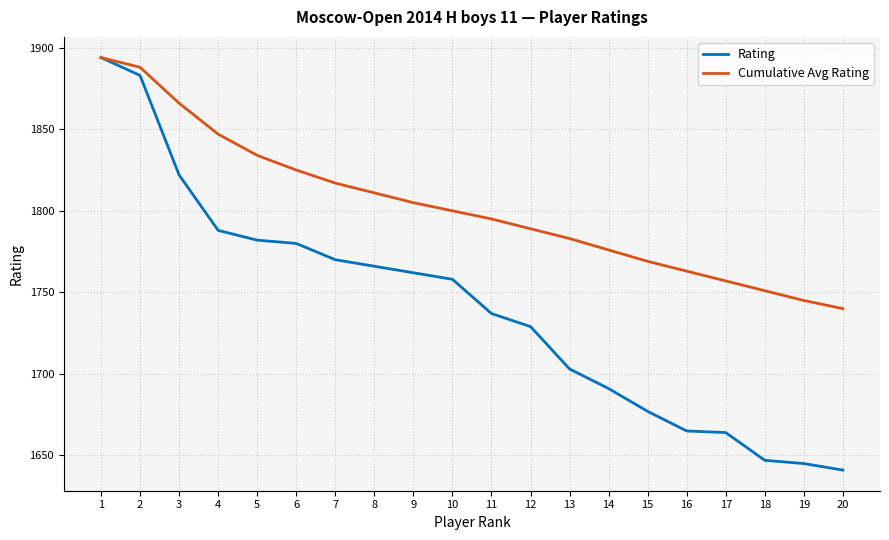

Rank the series by their average value, from lowest to highest.

Rating, Cumulative Avg Rating